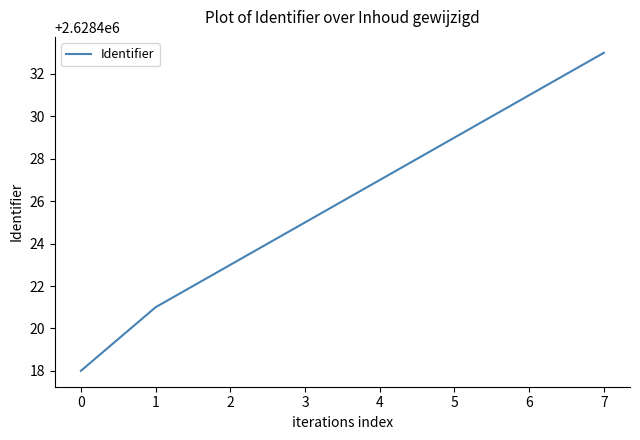

How many series are shown in this chart?

1